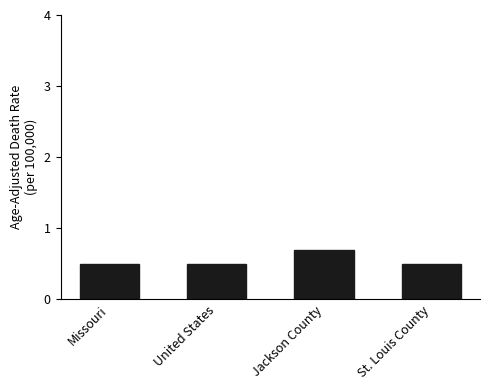

Reading right to left, transcribe all the data shown in this chart.

St. Louis County=0.5	Jackson County=0.7	United States=0.5	Missouri=0.5